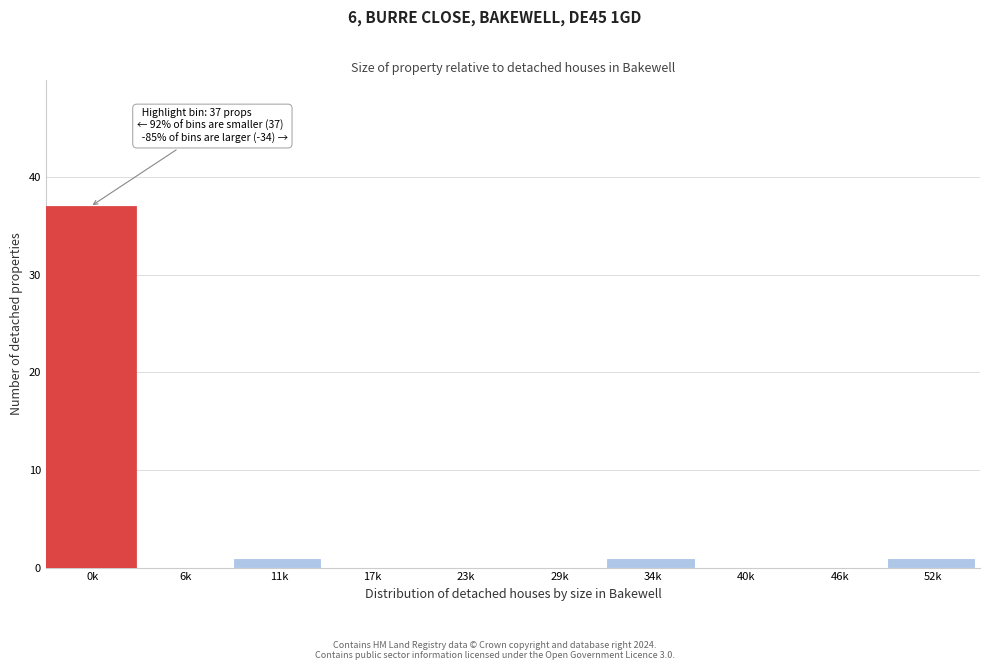

Reading right to left, extract all data points from this chart.

52k=1	46k=0	40k=0	34k=1	29k=0	23k=0	17k=0	11k=1	6k=0	0k=37